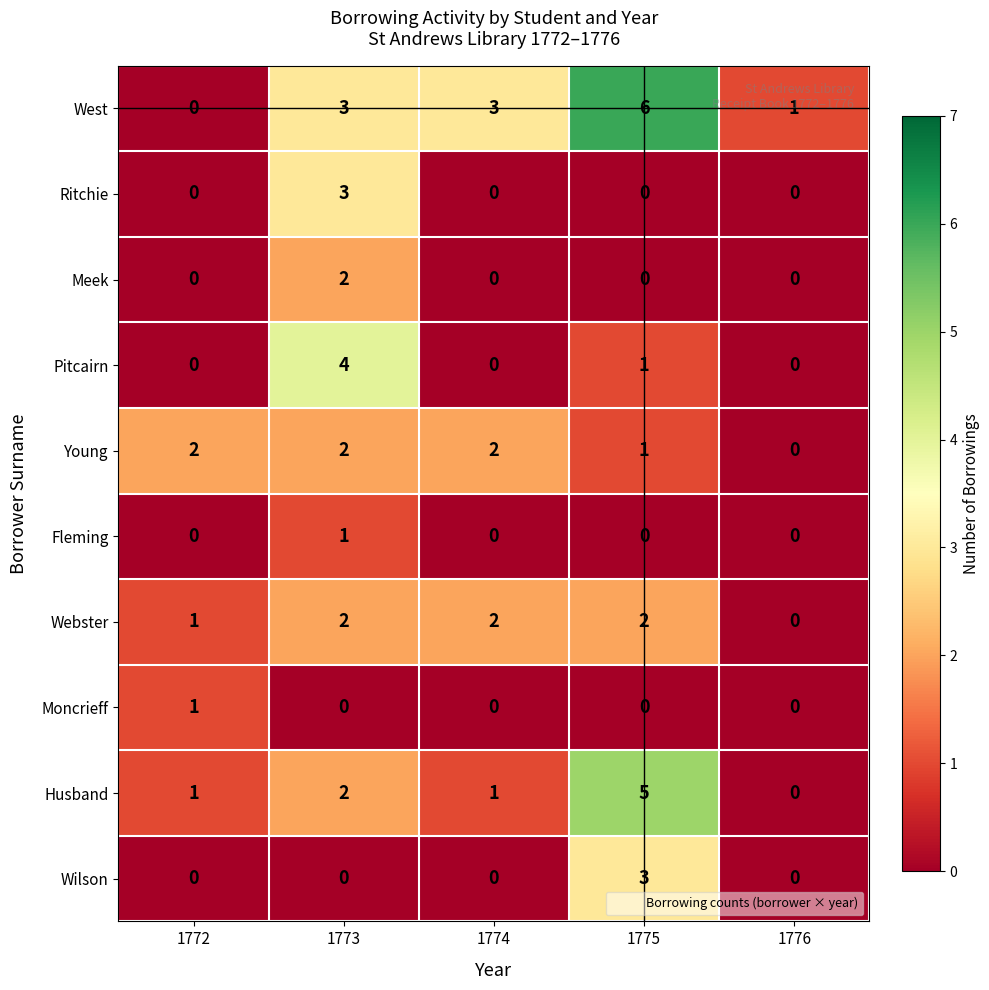

At which label does Husband reach its minimum?

1776